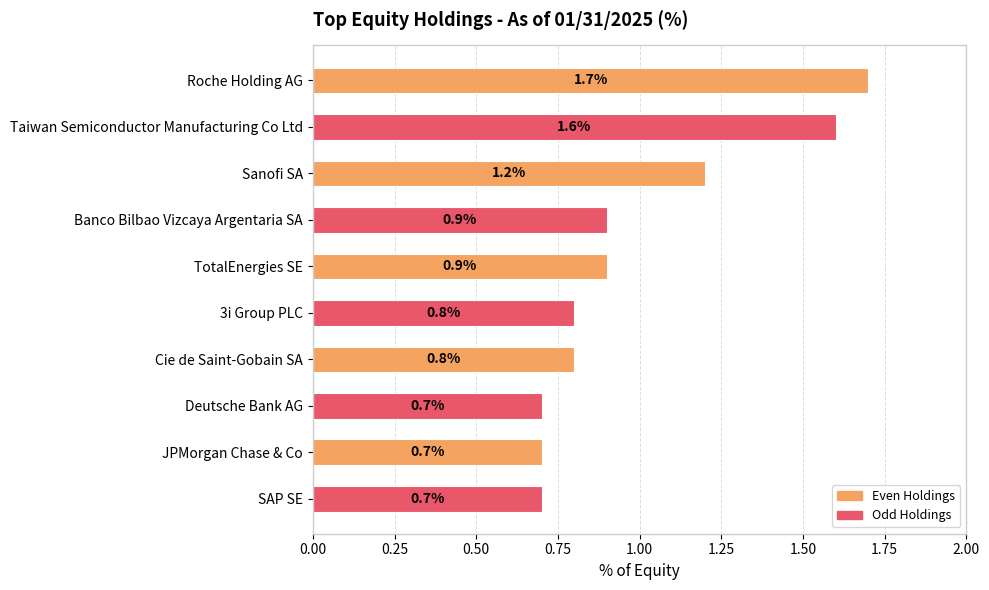

Does the chart contain any negative values?

No